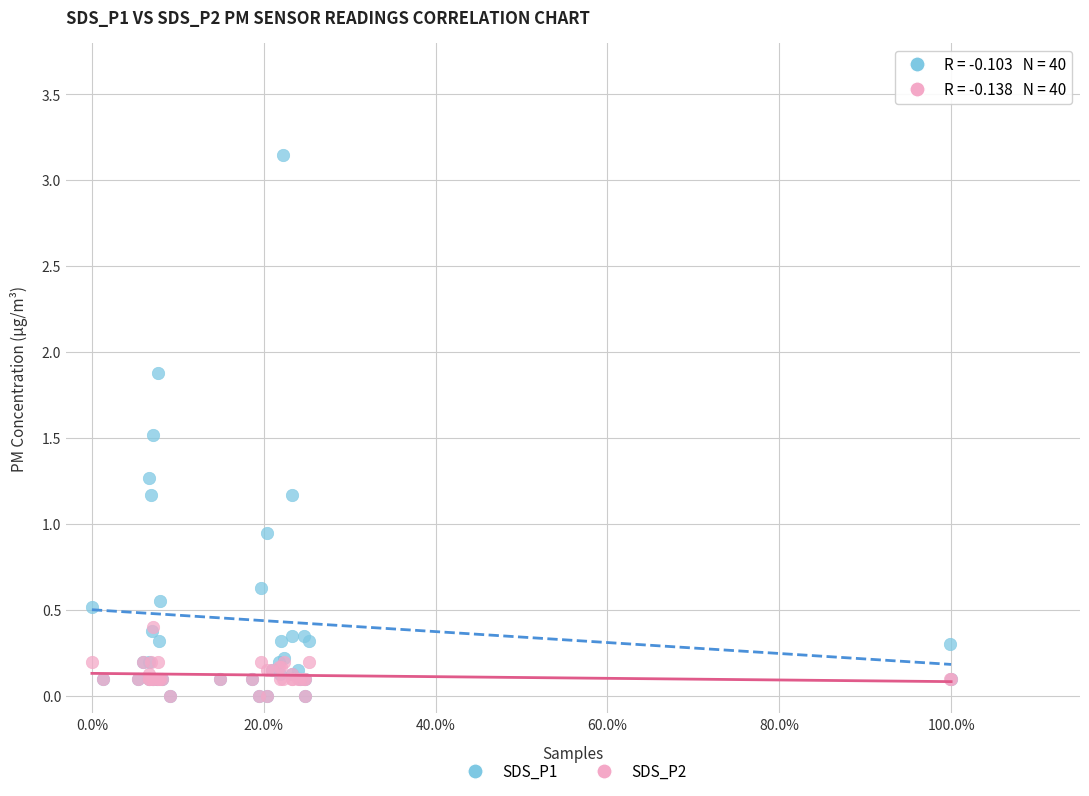

What are all the series names shown in the legend?

SDS_P1, SDS_P2